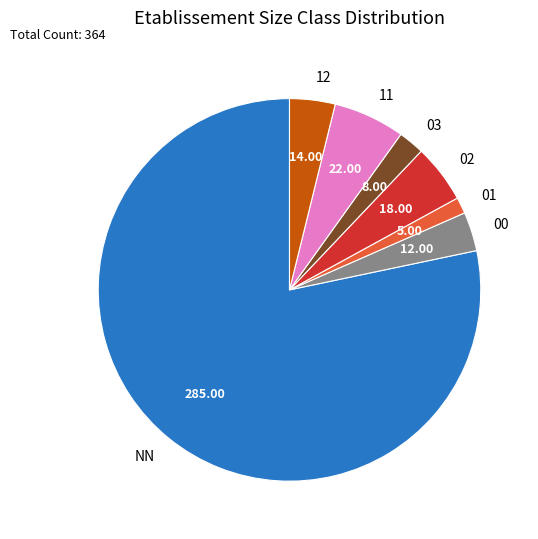

Count the number of slices in the pie.

7